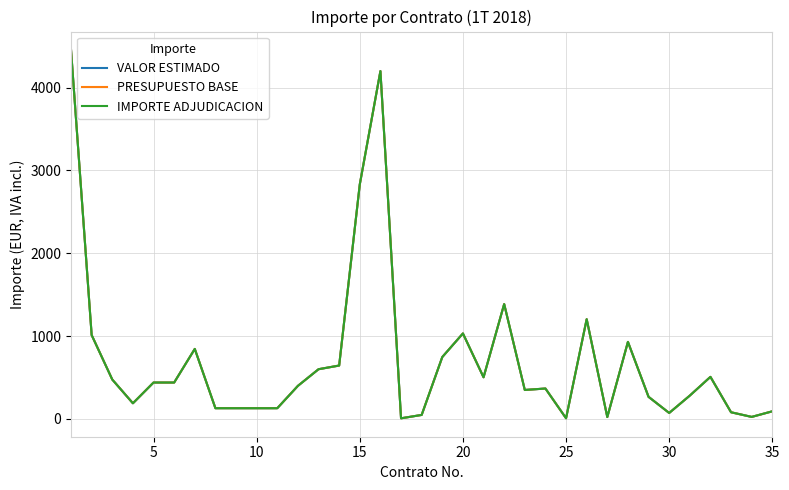

How many data points in PRESUPUESTO BASE are above 398?

18